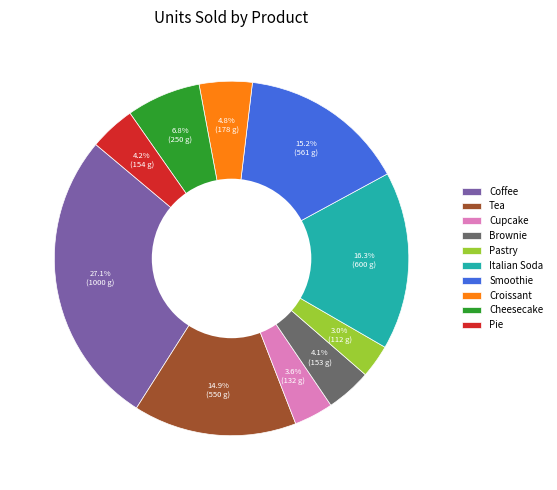

Which category has the biggest portion of the pie?

Coffee